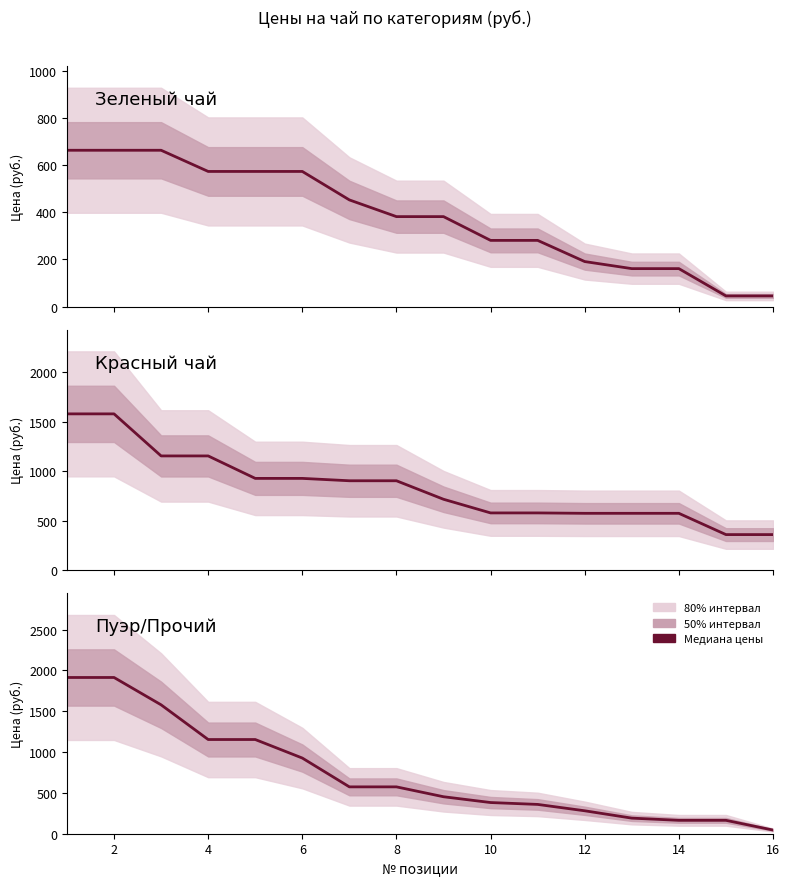

Reading right to left, what are all the values shown in this chart?

Зеленый чай: 45	45	161	161	191	281	281	382	382	453	574	574	574	664	664	664
Красный чай: 359	359	574	574	574	578	578	716	903	903	927	927	1154	1154	1579	1579
Пуэр/Прочий: 45	164	164	191	281	359	382	453	574	574	927	1154	1154	1579	1914	1914